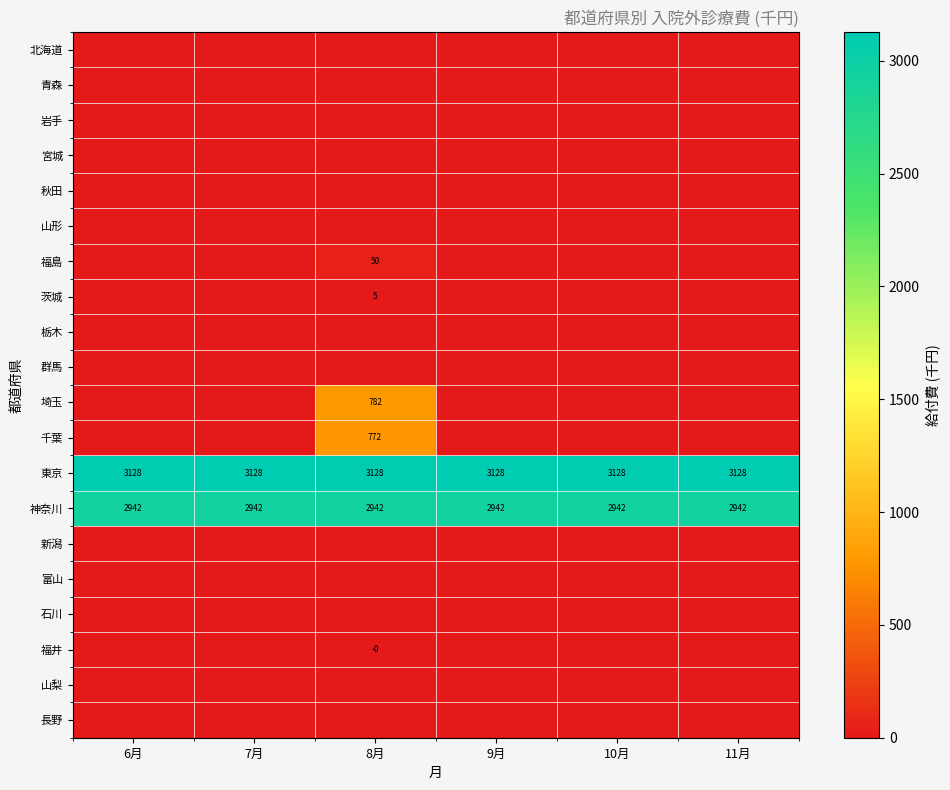

Which has a higher value, 11月 or 6月?

11月